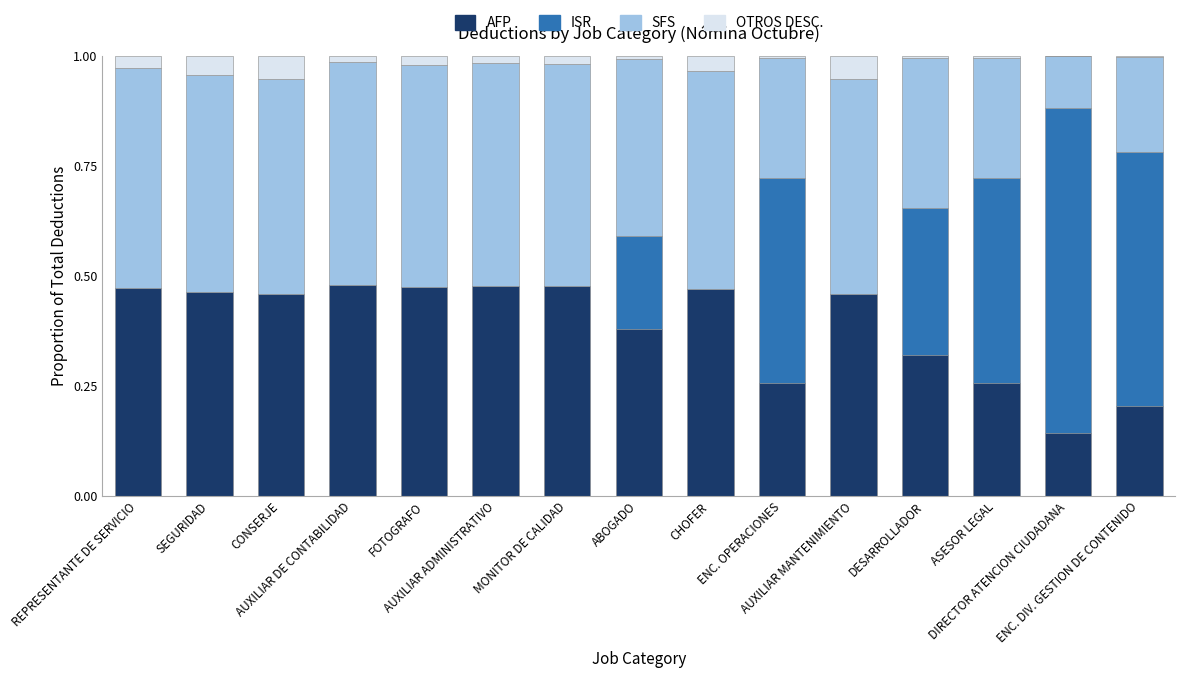

What is the label of the 5th bar from the left?

FOTOGRAFO